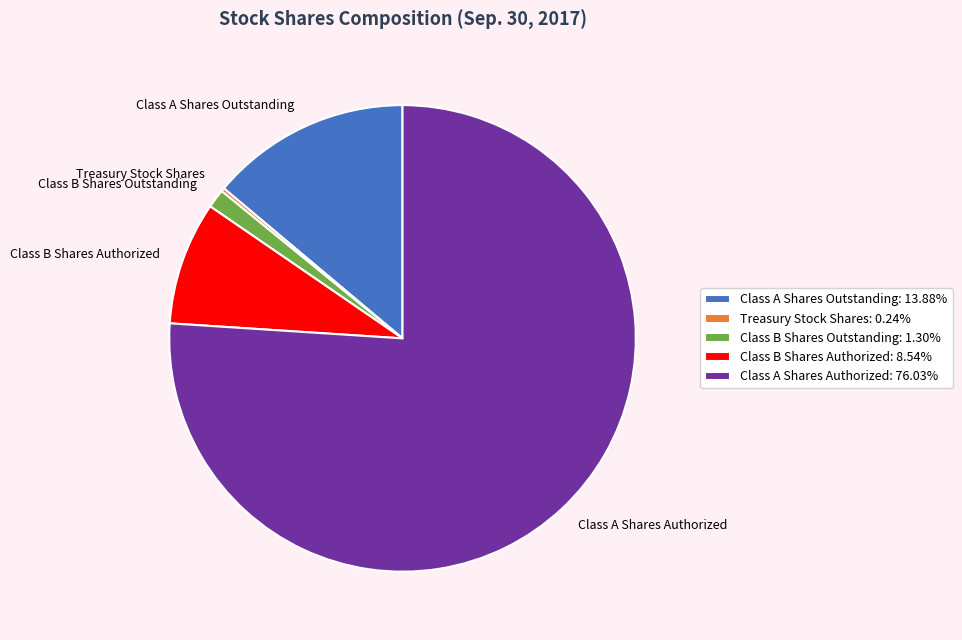

Does Class A Shares Outstanding account for over 50% of the chart?

No